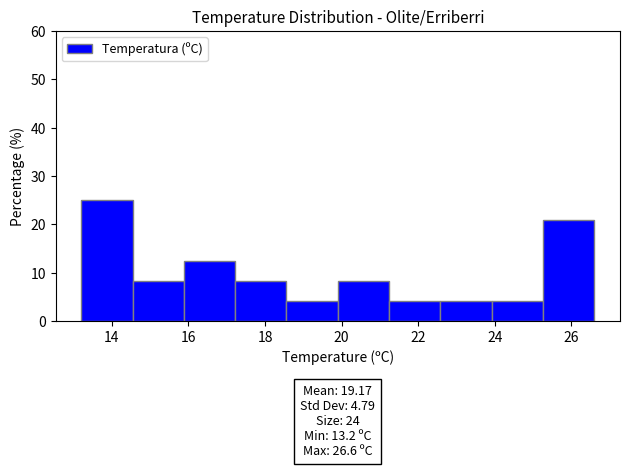

Which range on the x-axis has the tallest bar?

13.20 to 14.54